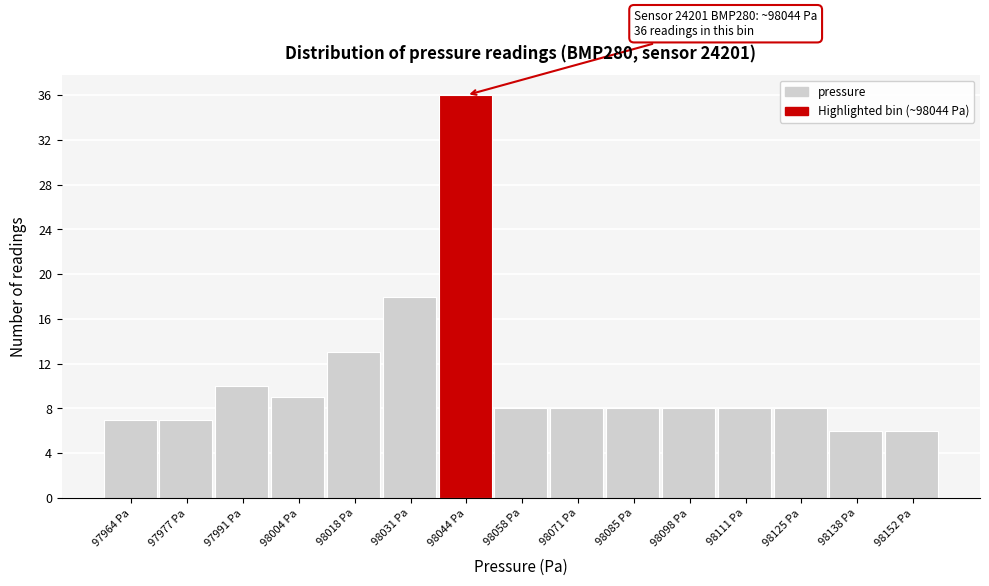

Over which range of the x-axis is the bar tallest?

98038 to 98052